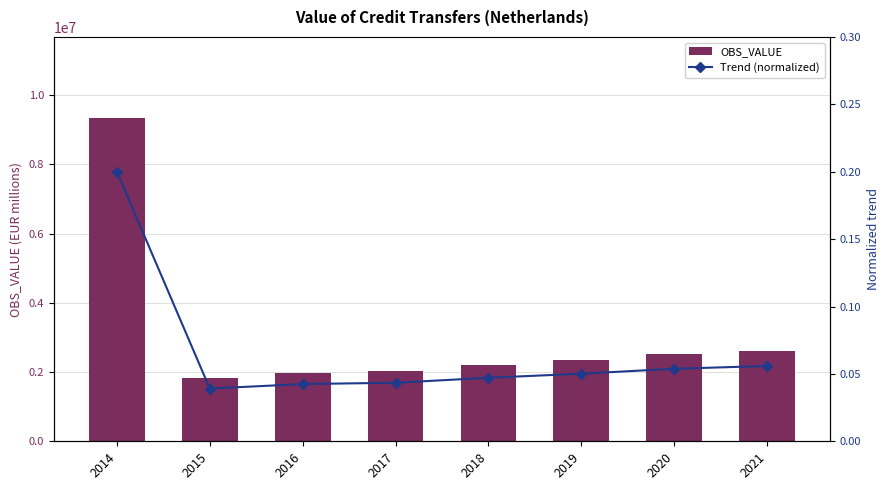

What is the total value across all series at 2019?

2342555.9